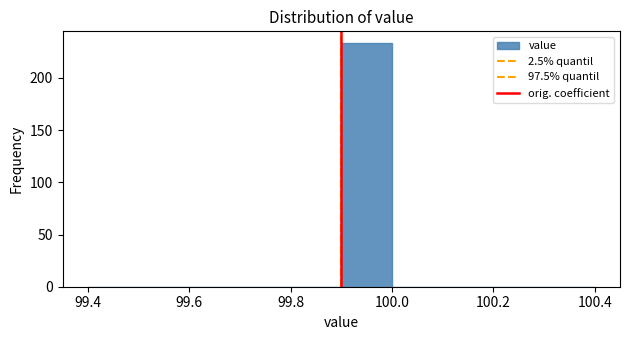

Reading left to right, transcribe this chart: for each bar, give the range it covers on the x-axis and its height. The values are not printed on the chart, so give them approximately, as read against the axis.

99.4 to 99.5: 0
99.5 to 99.6: 0
99.6 to 99.7: 0
99.7 to 99.8: 0
99.8 to 99.9: 0
99.9 to 100.0: 235
100.0 to 100.1: 0
100.1 to 100.2: 0
100.2 to 100.3: 0
100.3 to 100.4: 0